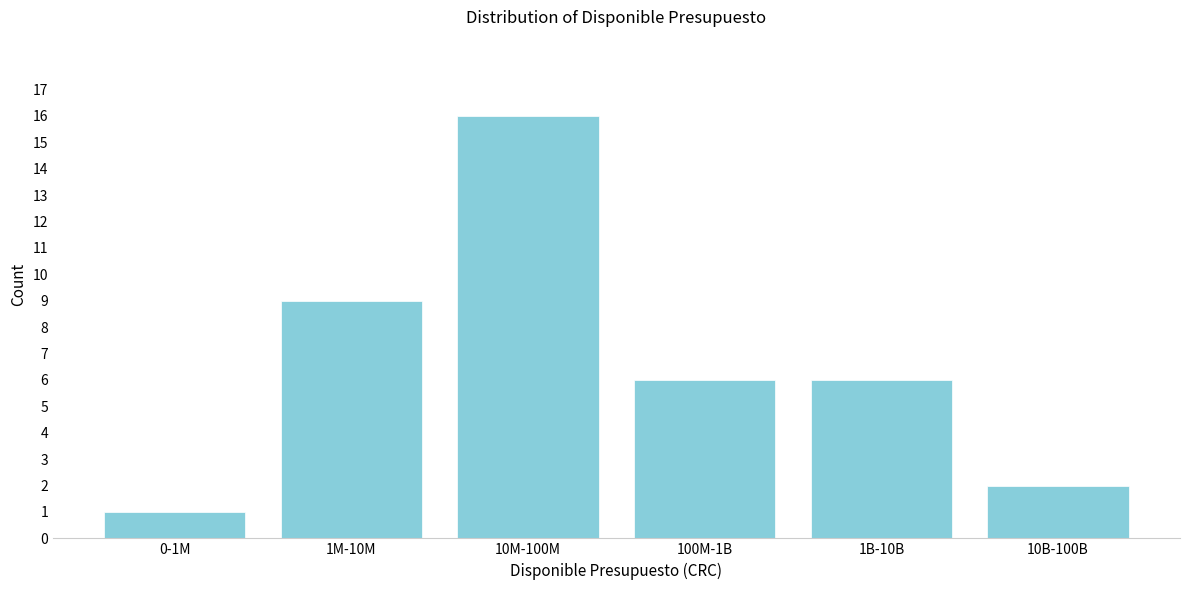

Reading left to right, transcribe all the data shown in this chart.

1	9	16	6	6	2